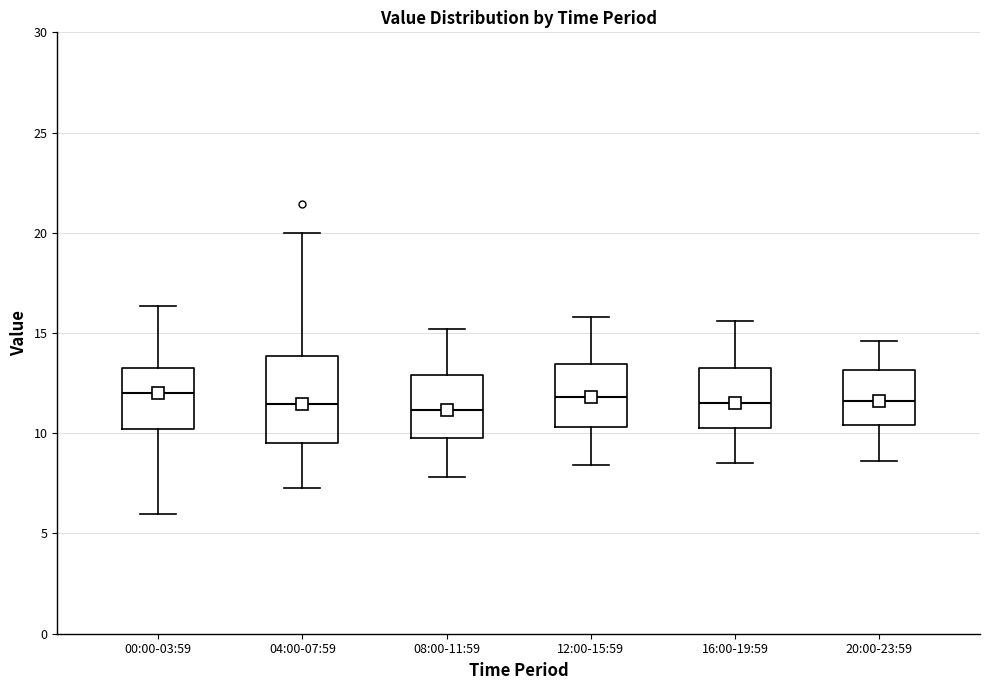

Reading left to right, transcribe this box plot: for each box, give where its median line is, the range the box spans, and where its two whiskers end, as read against the y-axis. The values are not printed on the chart, so give them approximately, as read against the axis.

00:00-03:59: median 12.0, box 10.0 to 13.0, whiskers 6.0 to 16.5
04:00-07:59: median 11.5, box 9.5 to 14.0, whiskers 7.5 to 20.0
08:00-11:59: median 11.0, box 10.0 to 13.0, whiskers 8.0 to 15.0
12:00-15:59: median 12.0, box 10.5 to 13.5, whiskers 8.5 to 16.0
16:00-19:59: median 11.5, box 10.5 to 13.5, whiskers 8.5 to 15.5
20:00-23:59: median 11.5, box 10.5 to 13.0, whiskers 8.5 to 14.5